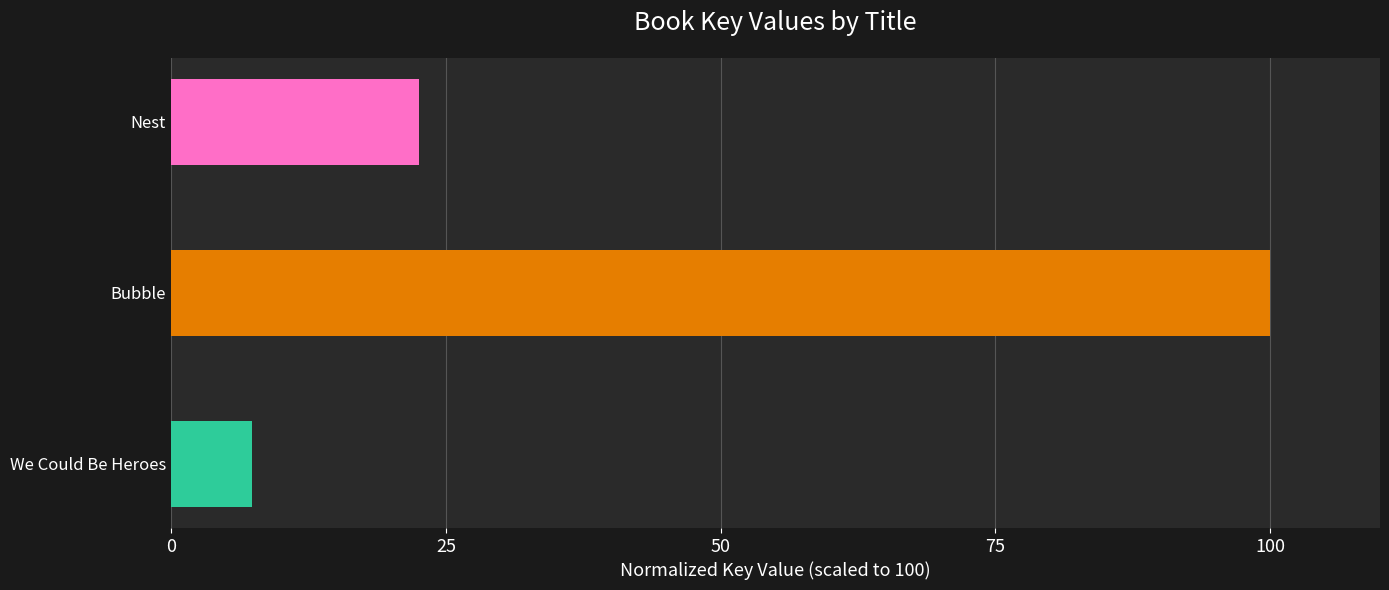

What is the sum of all values?

129.9